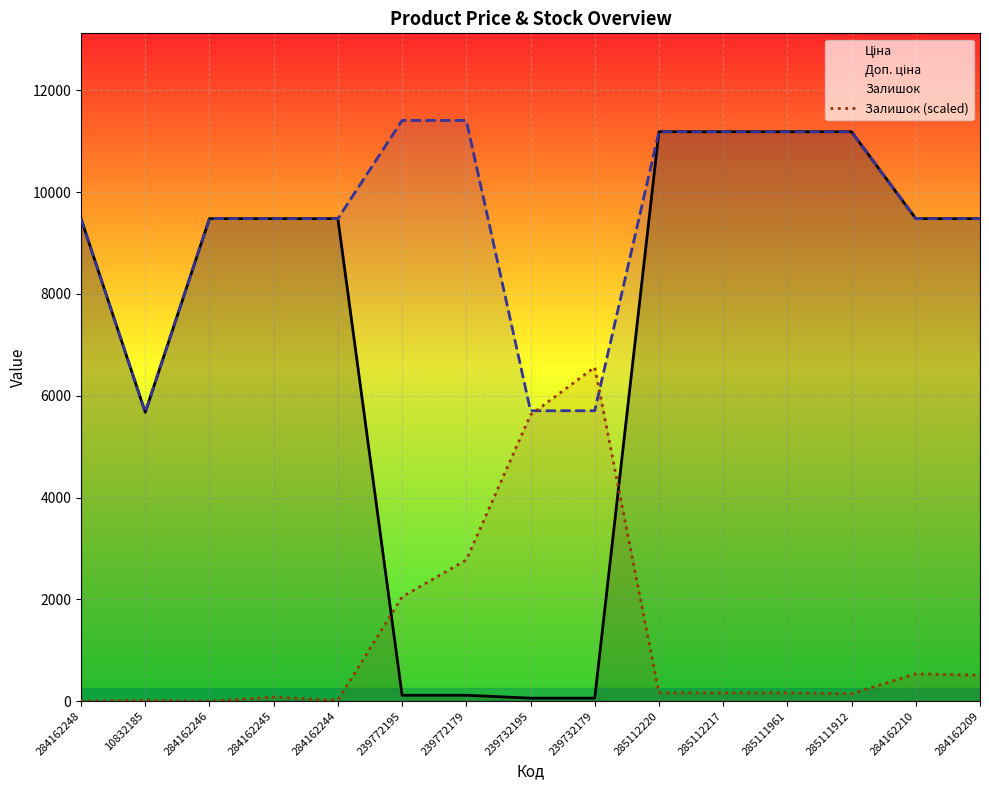

At which category is the sum across all series the highest?

285112220